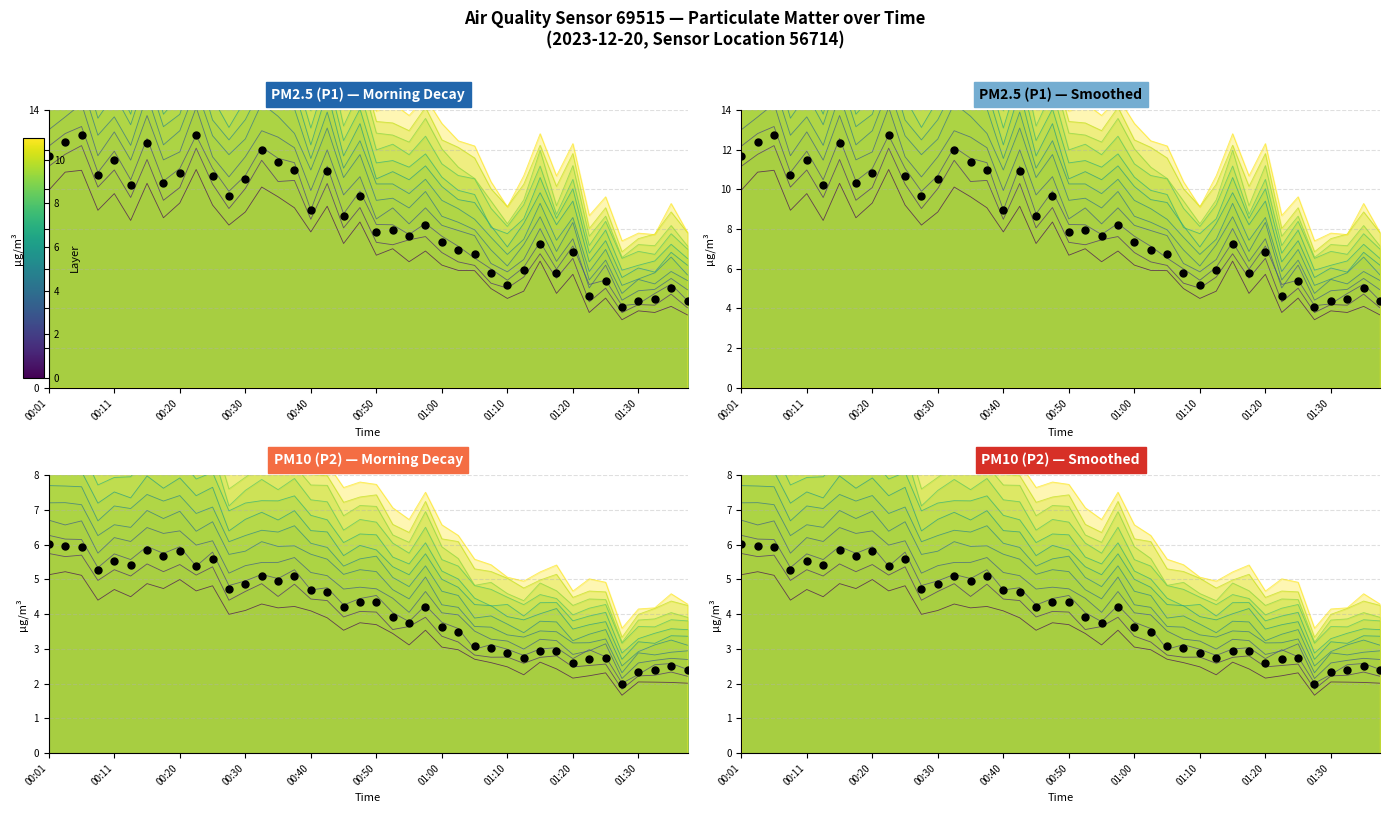

At which category is the sum across all series the highest?

00:01